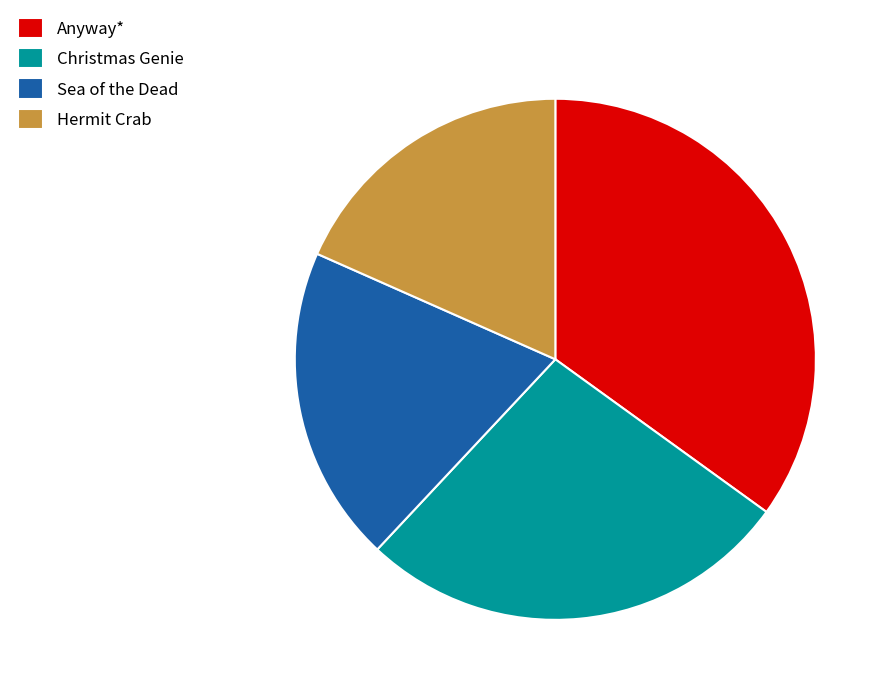

Count the number of slices in the pie.

4